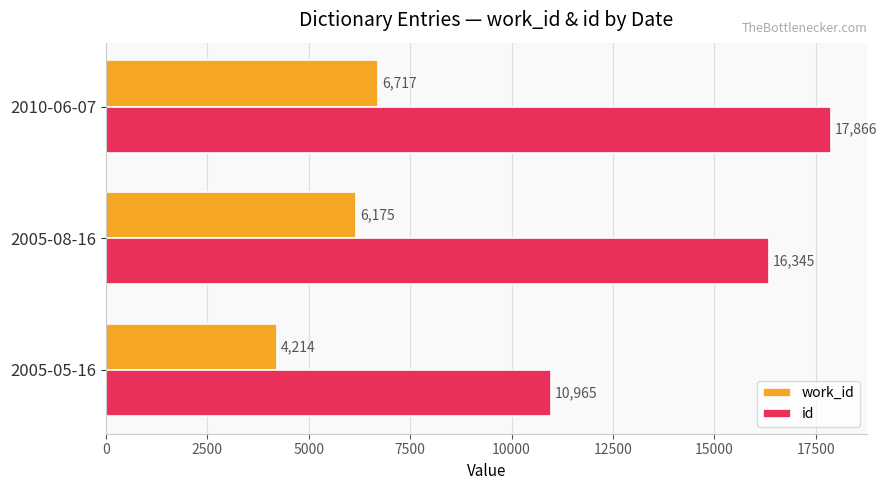

True or false: id has a value of 16345 at 2005-08-16.

True